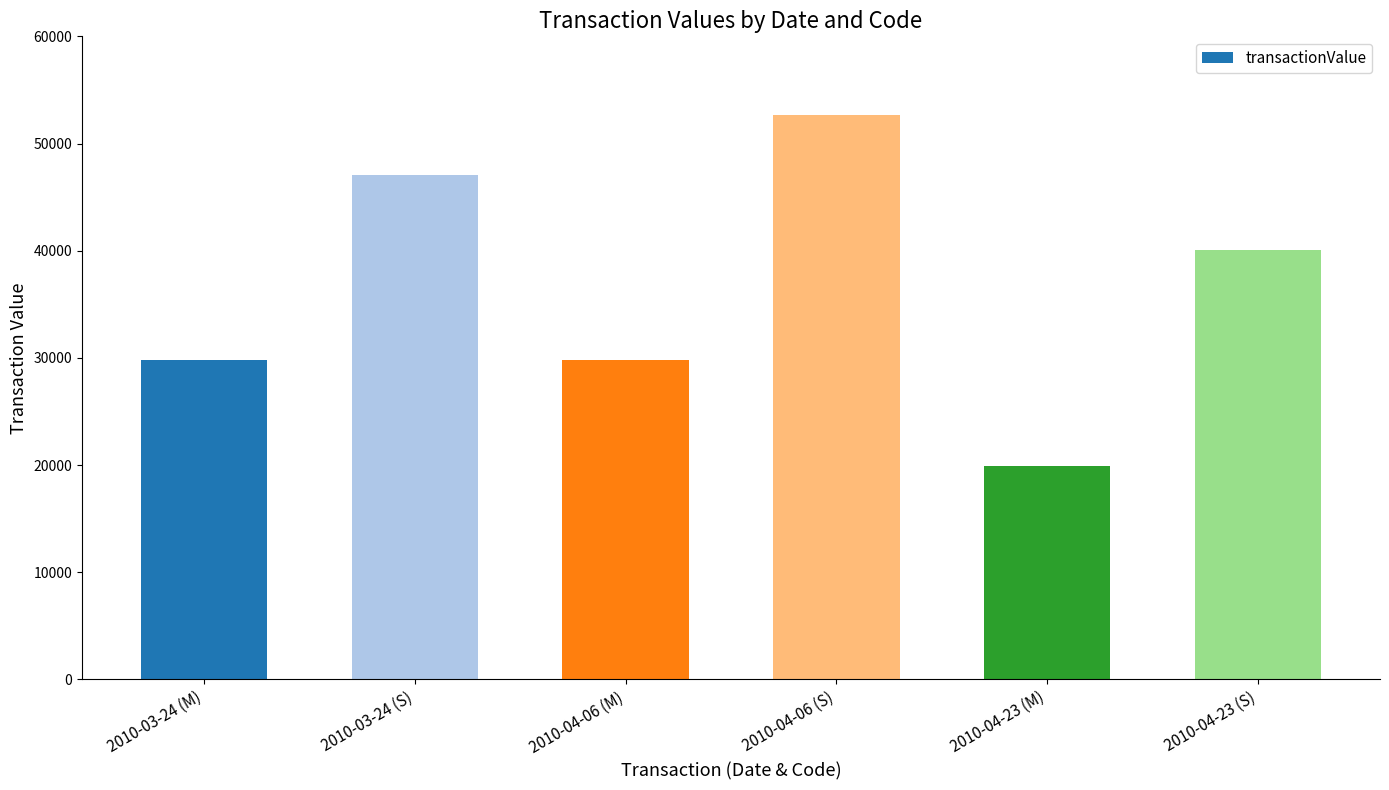

What is the minimum value shown in the chart?

19900